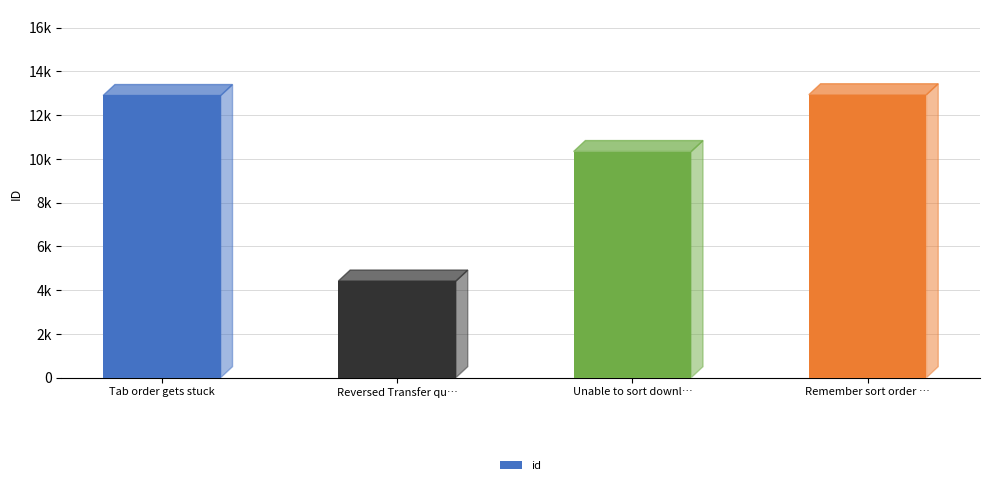

Where is the data nearest to the value 8676?

Unable to sort downl…